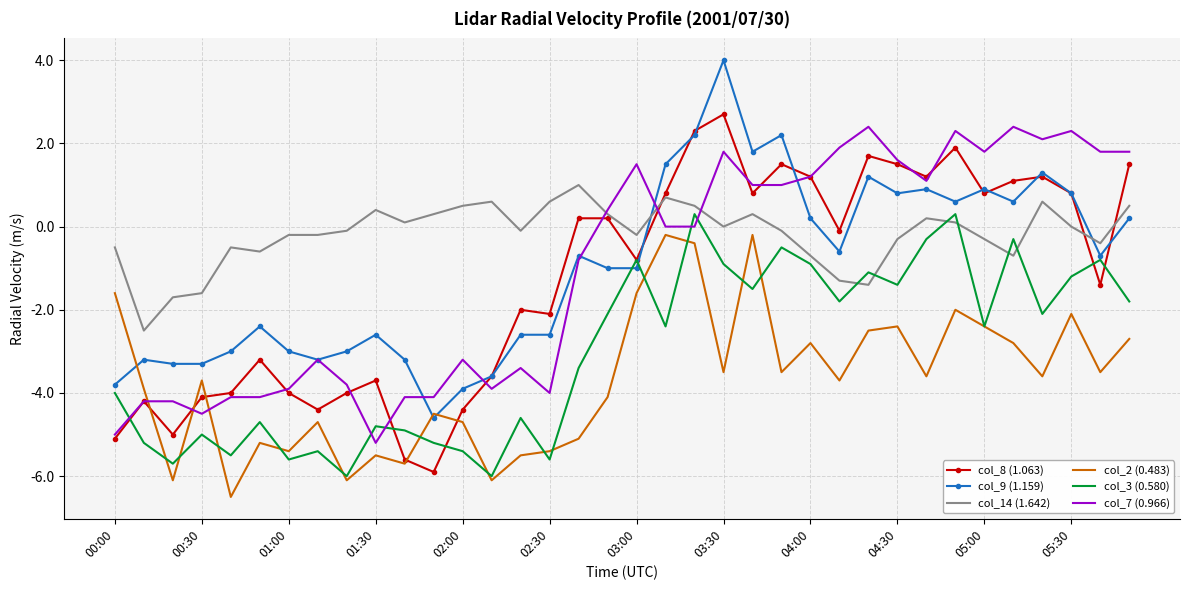

Which series has the largest total across all categories?

col_14 (1.642)